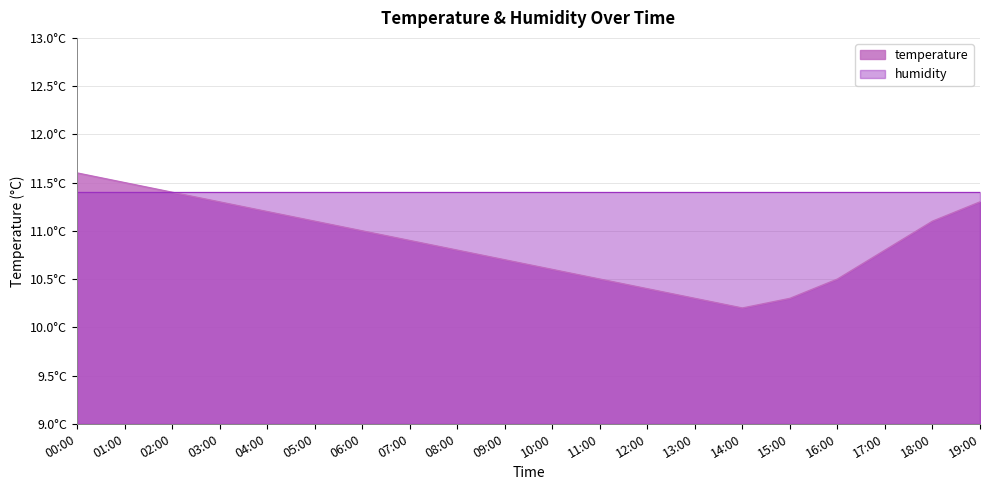

What is the value of the 8th point from the left?

10.9